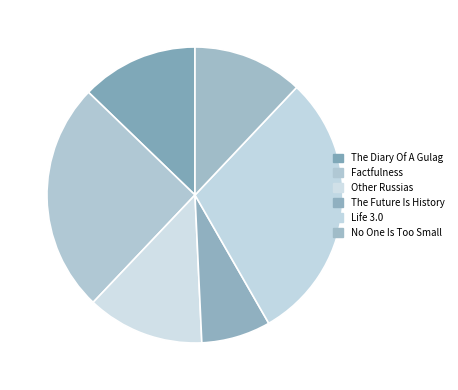

Is there a majority slice in this chart?

No